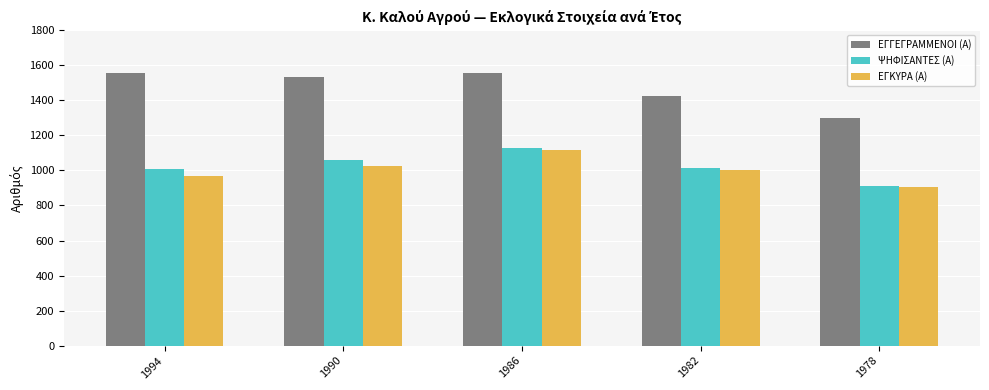

How many groups of bars are there?

5